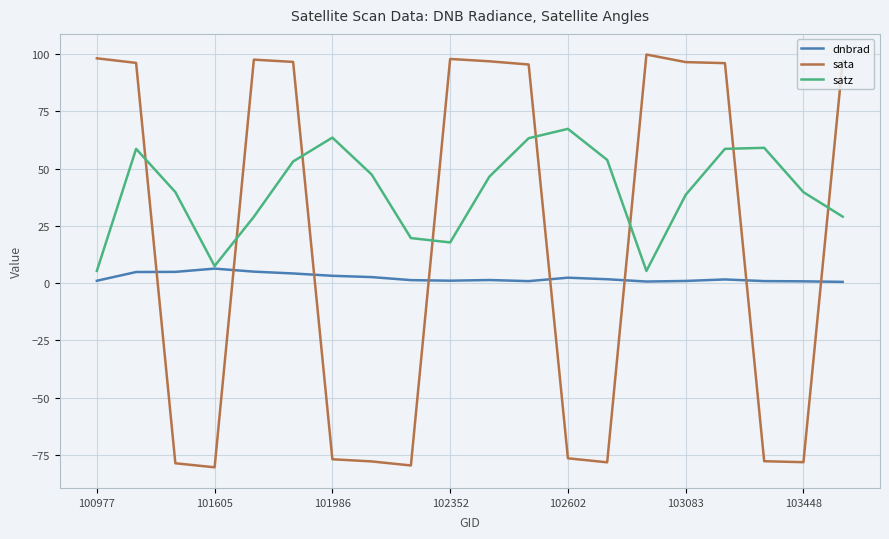

Which series has the largest range (max minus min)?

sata